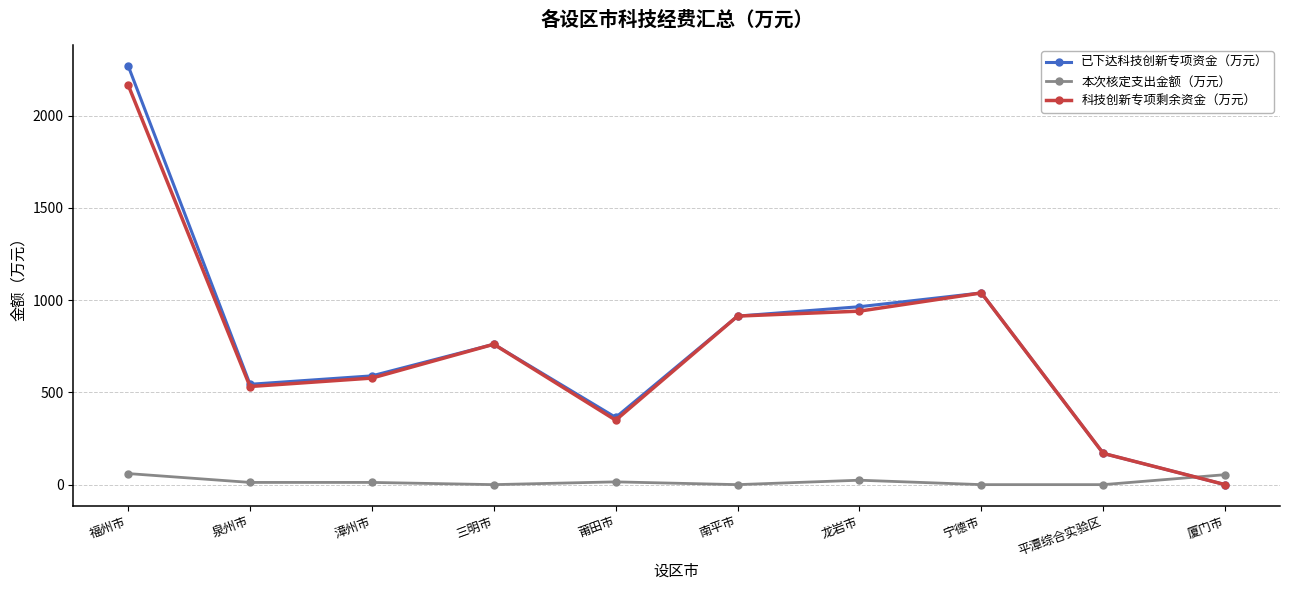

Does the chart have visible grid lines?

Yes